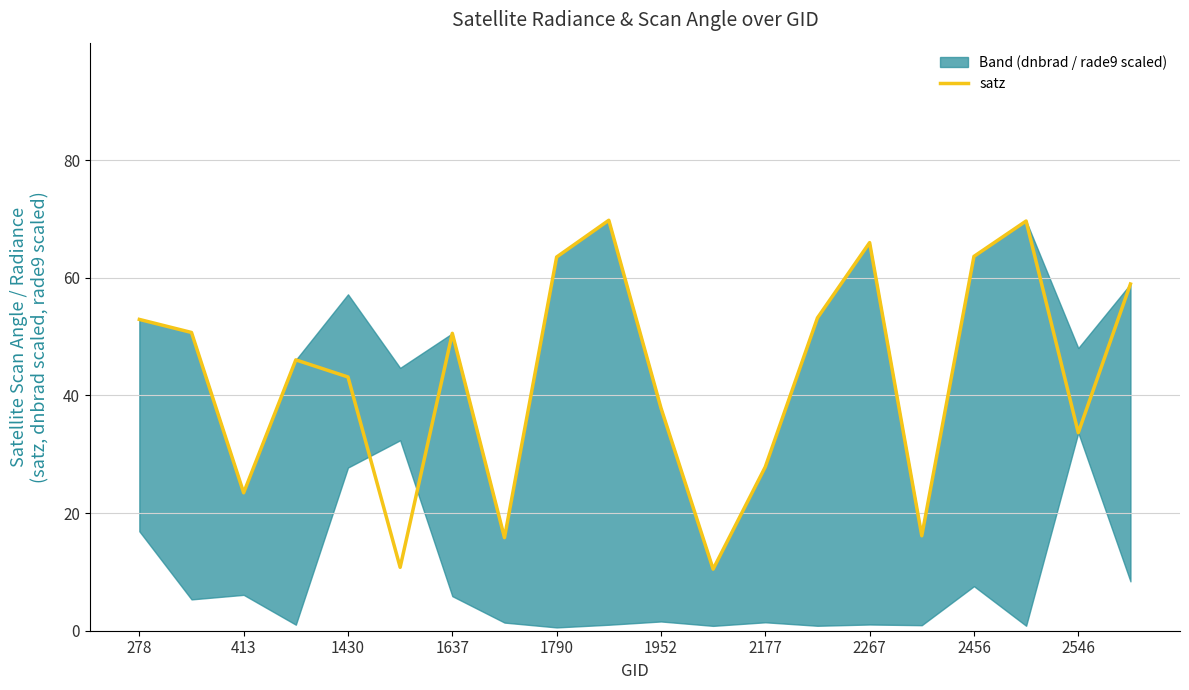

The satz series shows 11.9 at 2177. True or false?

False